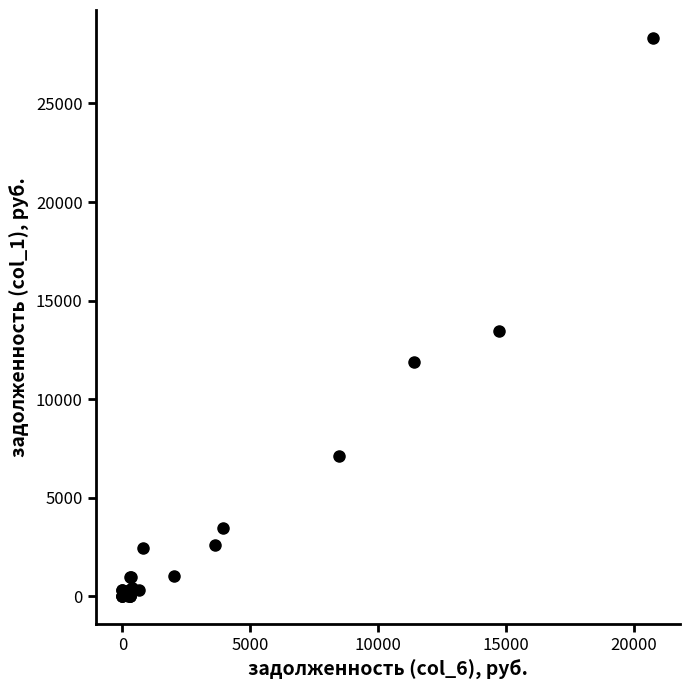

What Y value in the scatter plot is closest to 14163?

13461.9